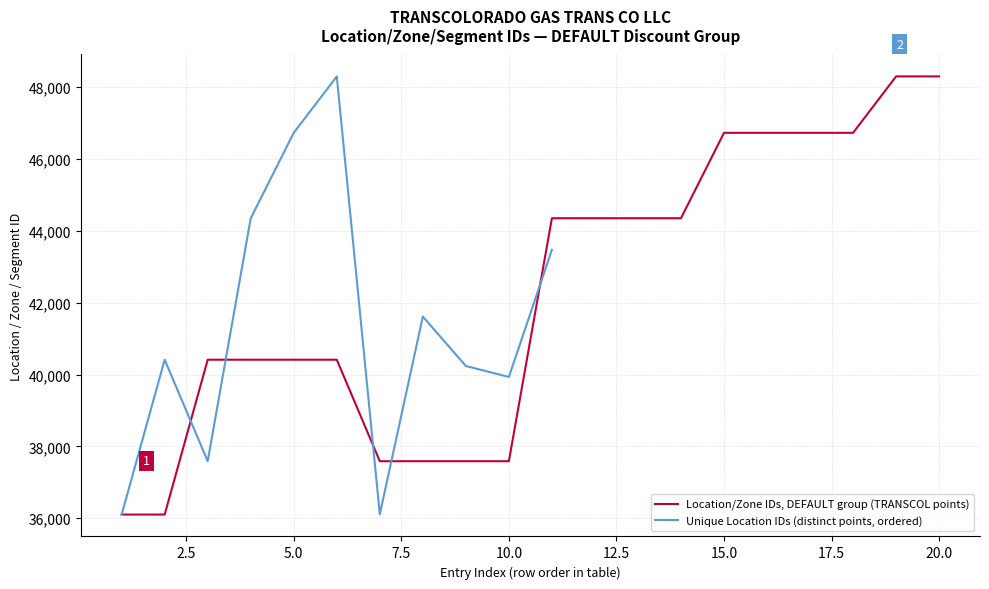

What is the highest value of the Location/Zone IDs, DEFAULT group (TRANSCOL points) series?

48300